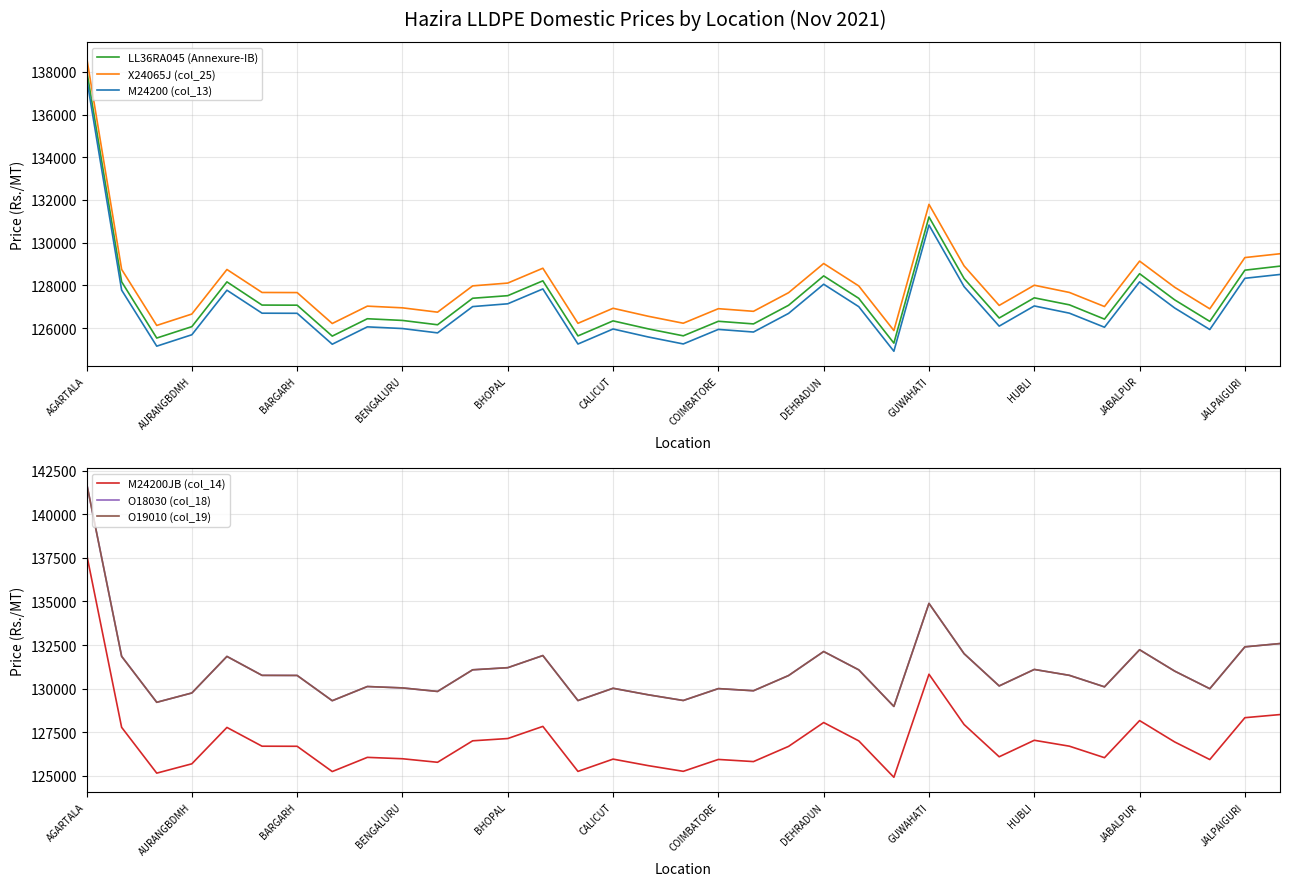

Which series has the largest range (max minus min)?

LL36RA045 (Annexure-IB)